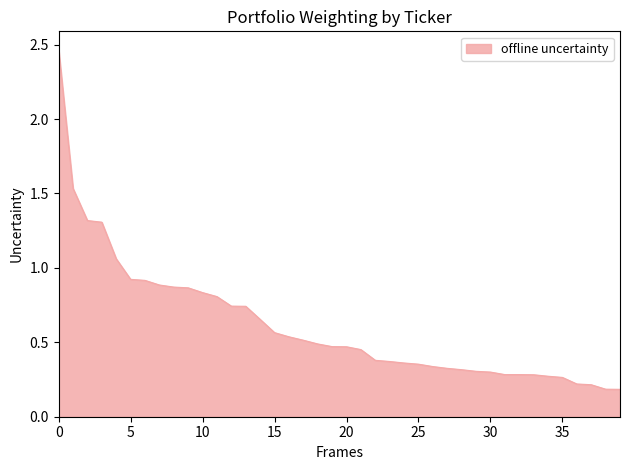

What is the difference between the maximum and minimum values?

2.3